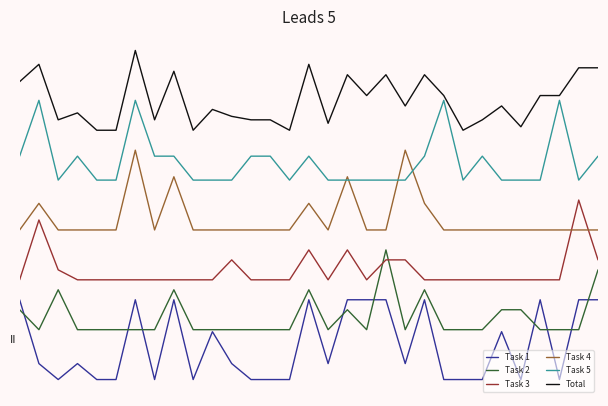

True or false: Task 1 and Task 5 intersect in this chart.

False